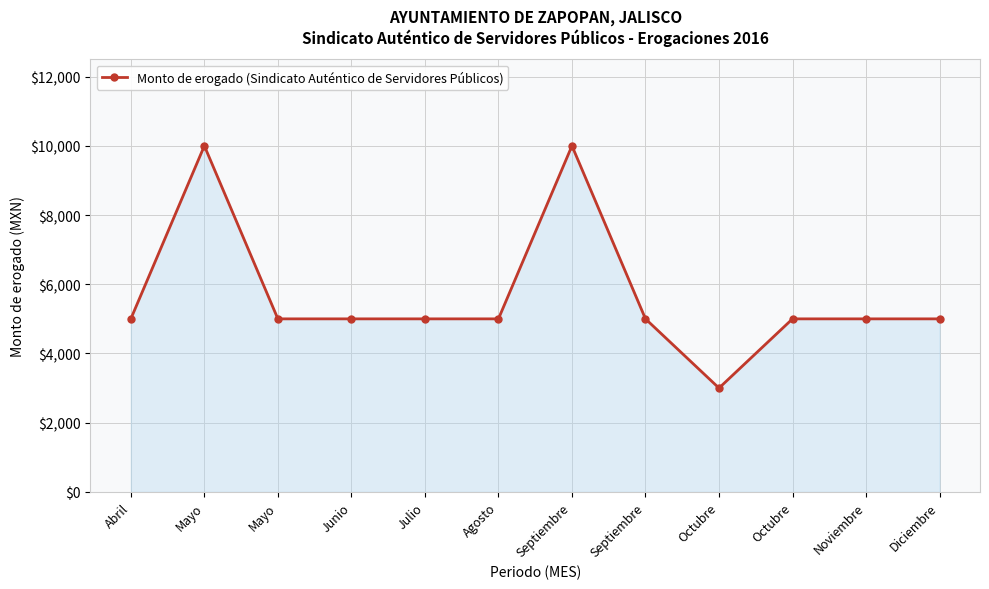

What is the smallest value displayed?

3000